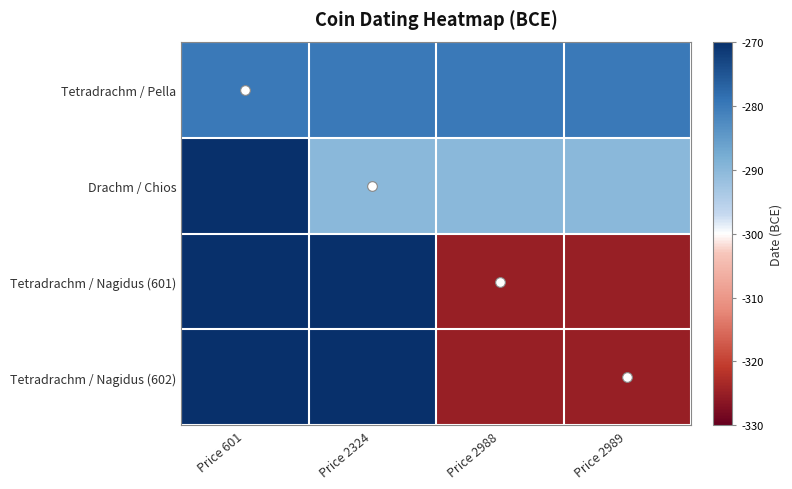

At Price 2988, list the series in order from smallest to largest.

Tetradrachm / Nagidus (601), Tetradrachm / Nagidus (602), Drachm / Chios, Tetradrachm / Pella